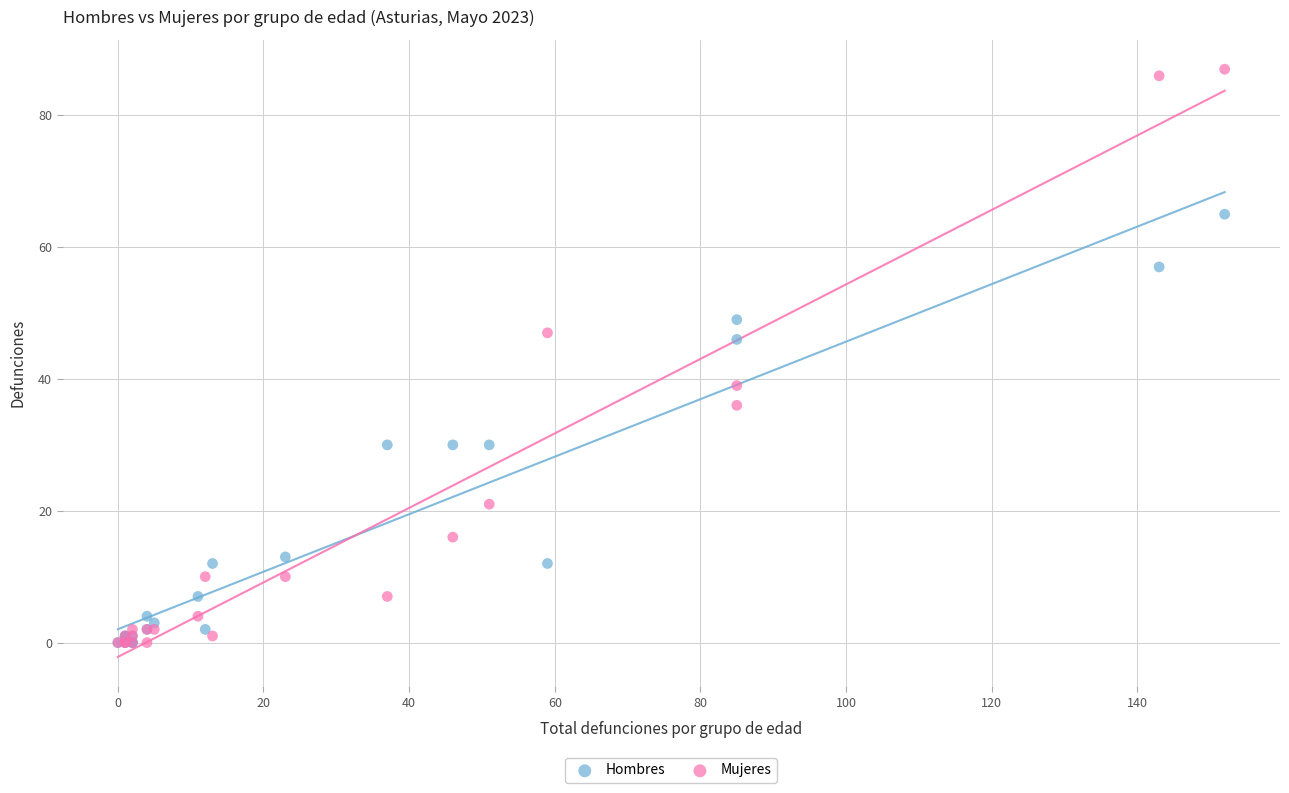

In the Mujeres series, what Y value is closest to 43?

39